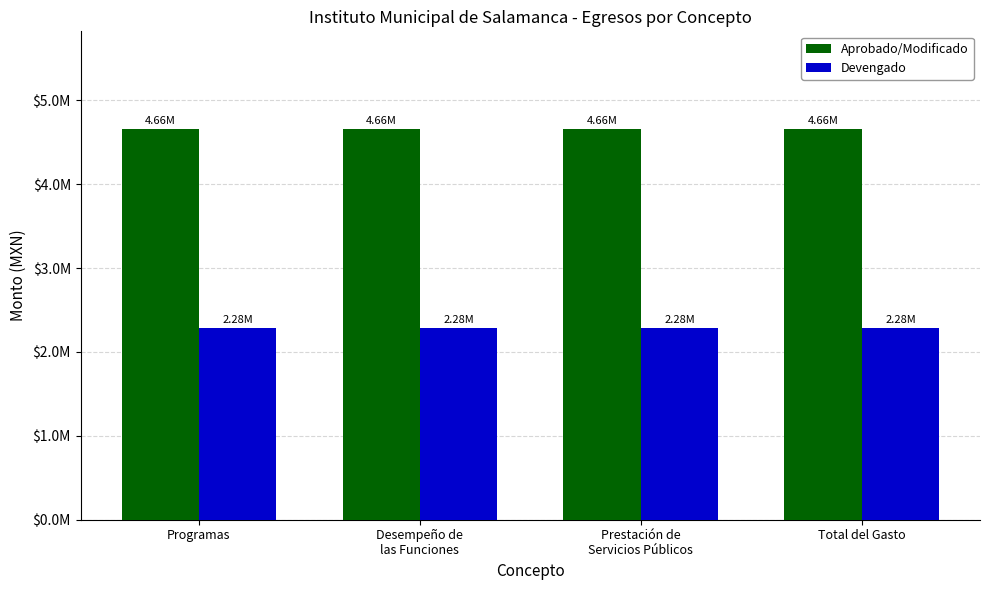

At how many categories does at least one series exceed 2507801?

4